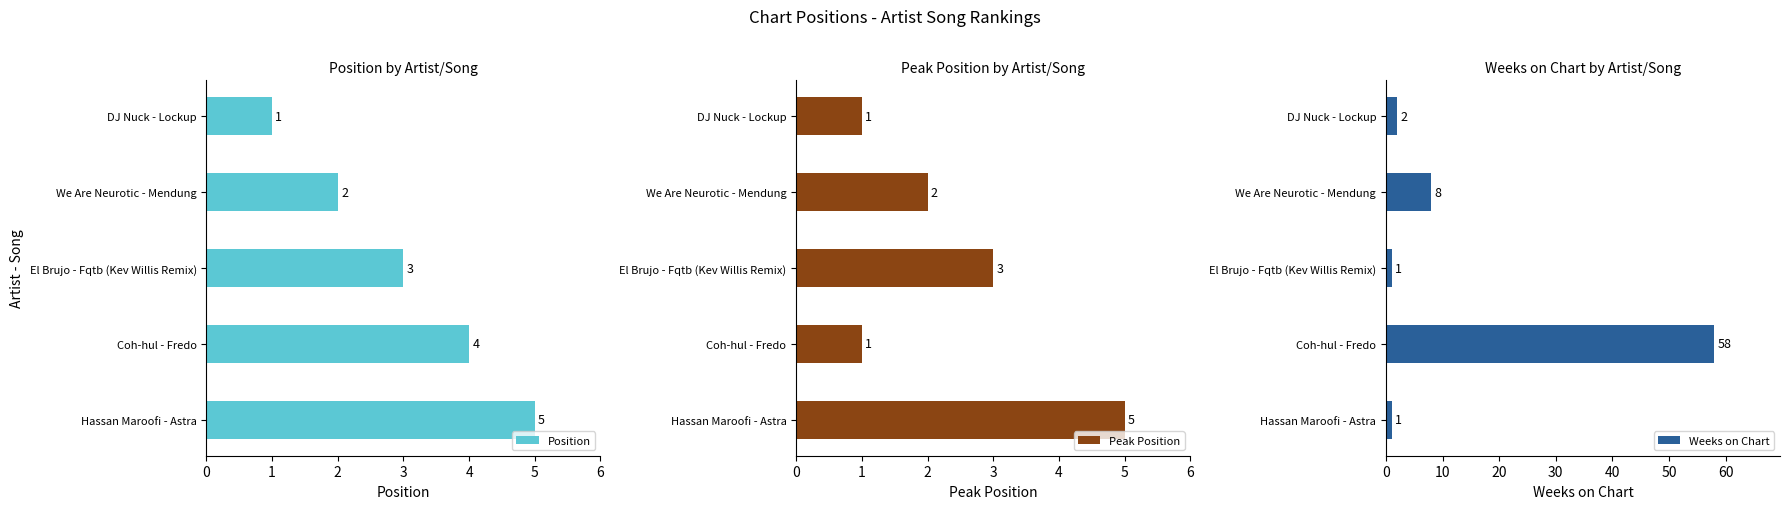

What is the greatest value displayed?

58